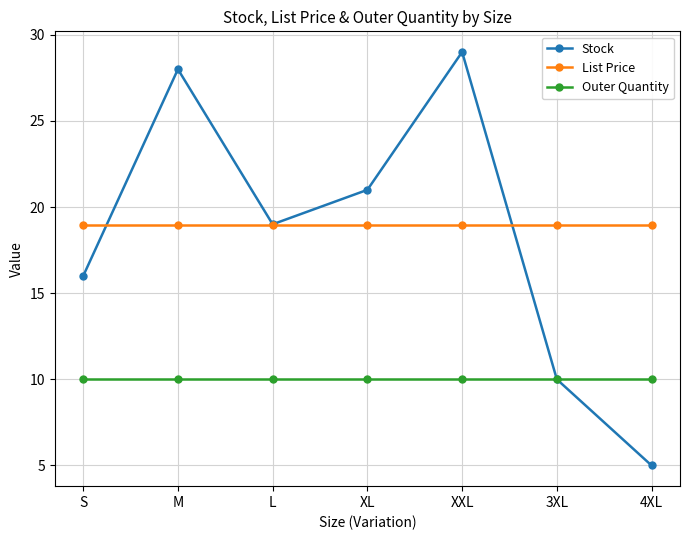

List the series in order of their peak value, highest first.

Stock, List Price, Outer Quantity